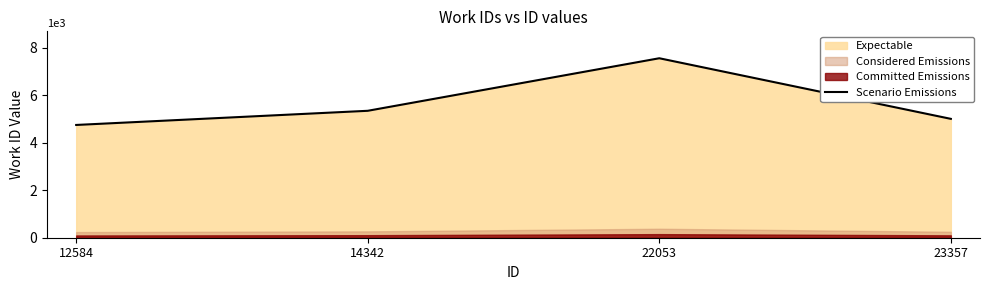

How many data points are less than 5351?

2